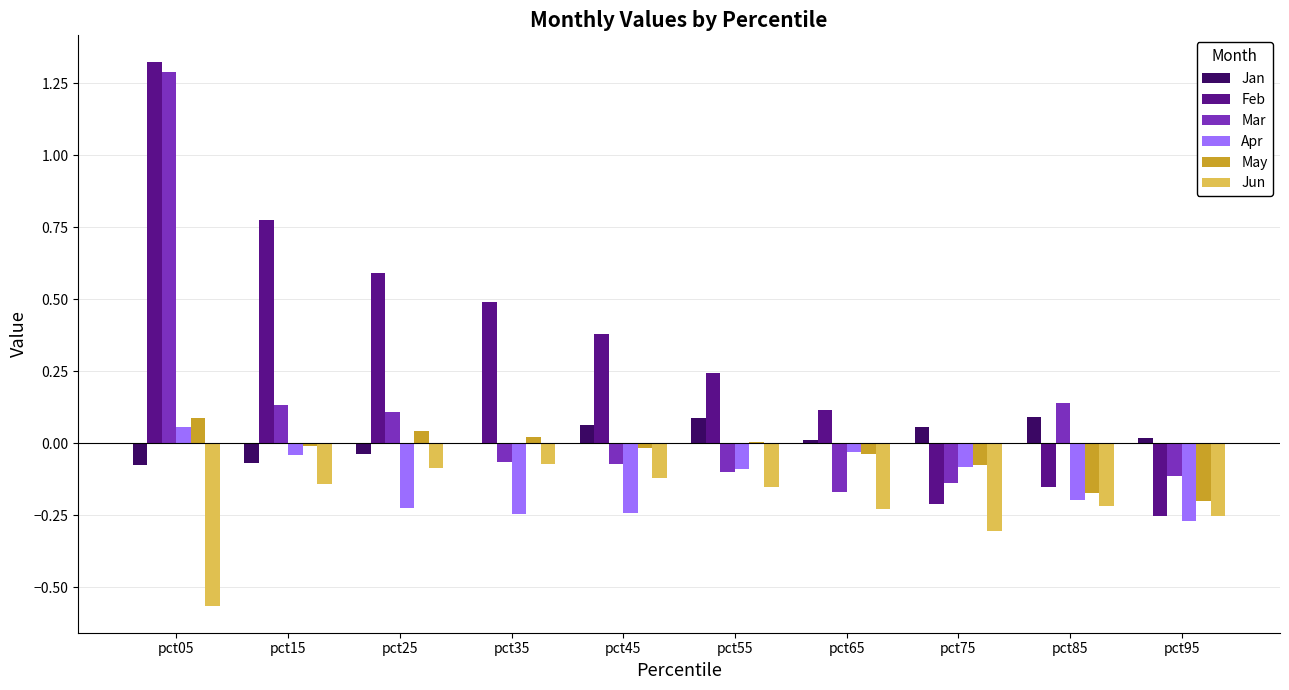

At which category is the sum across all series the highest?

pct05